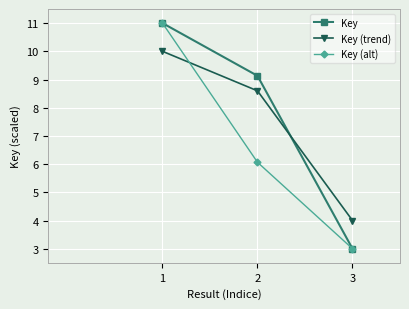

Reading left to right, extract all data points from this chart.

Key: 11.0	9.1	3.0
Key (trend): 10.0	8.6	4.0
Key (alt): 11.0	6.1	3.0